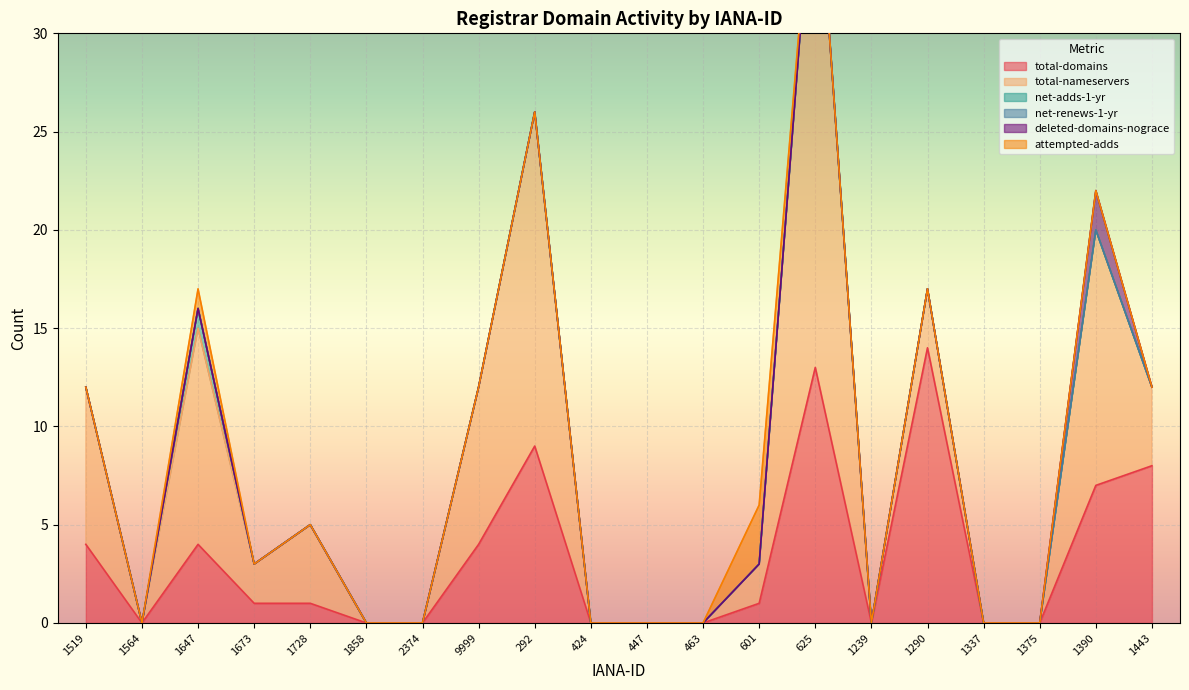

What is the sum of the total-domains values at 292 and 1673?

10